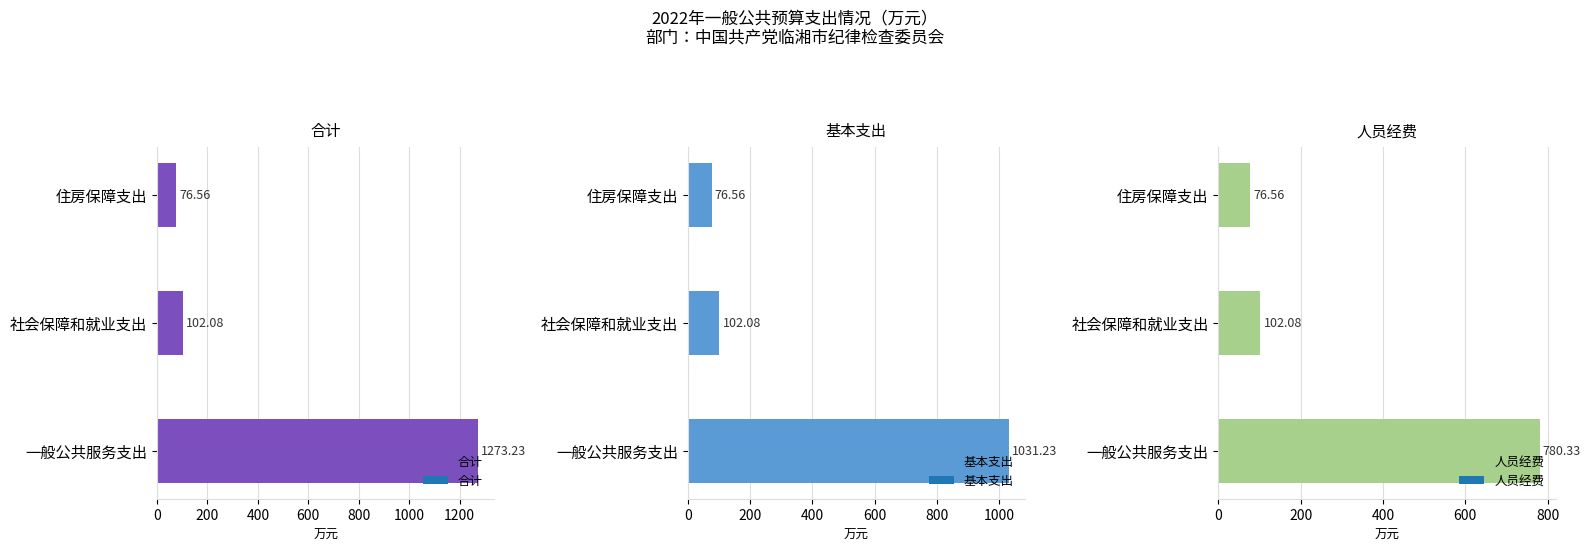

How many bars are there in total?

9